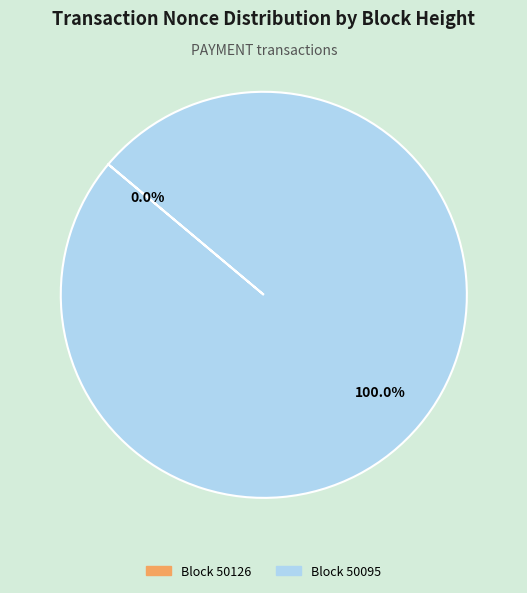

What is the smallest slice in the pie chart?

50126